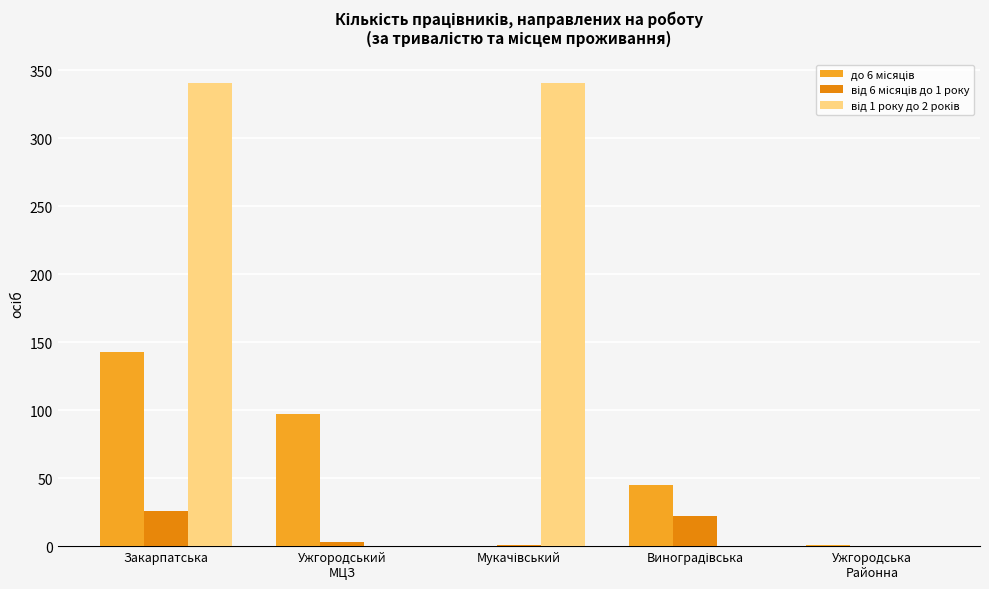

Are the bars horizontal?

No